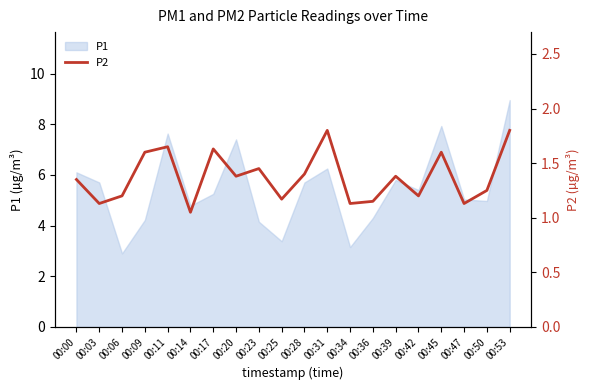

At which category does the chart reach its minimum across all series?

00:14